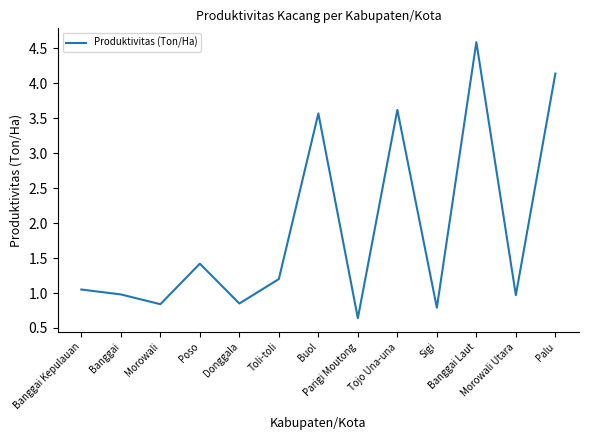

What is the greatest value displayed?

4.6